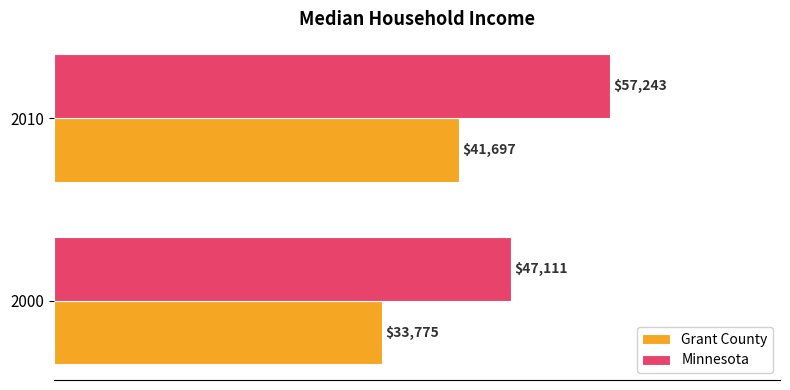

At which label is Minnesota closest to 52177?

2000